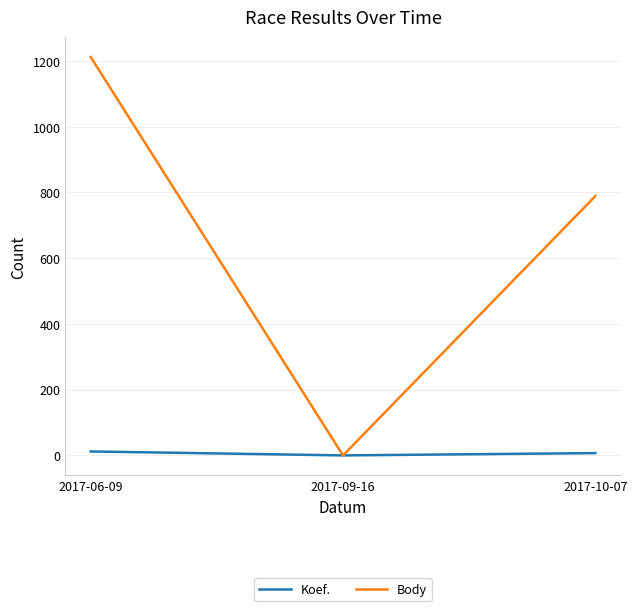

The value of Body at 2017-09-16 is -774. True or false?

False